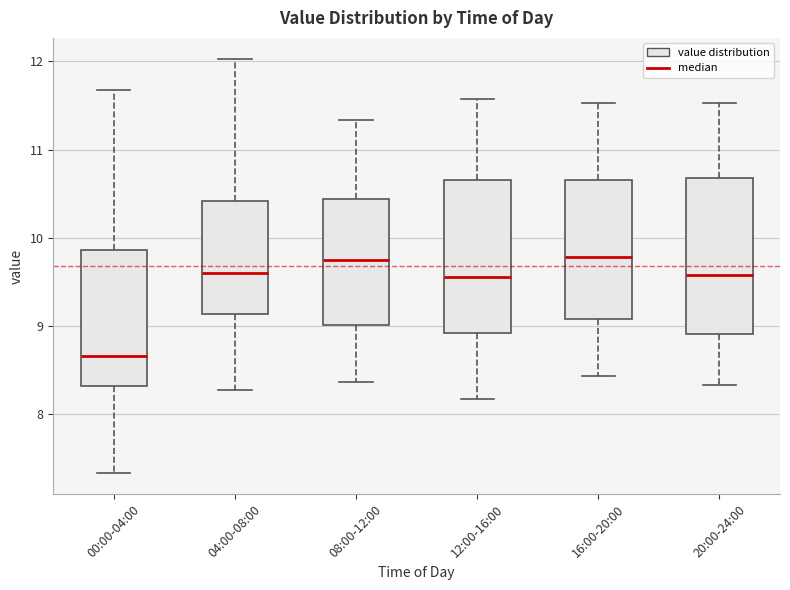

Which box has the lowest median line?

00:00-04:00